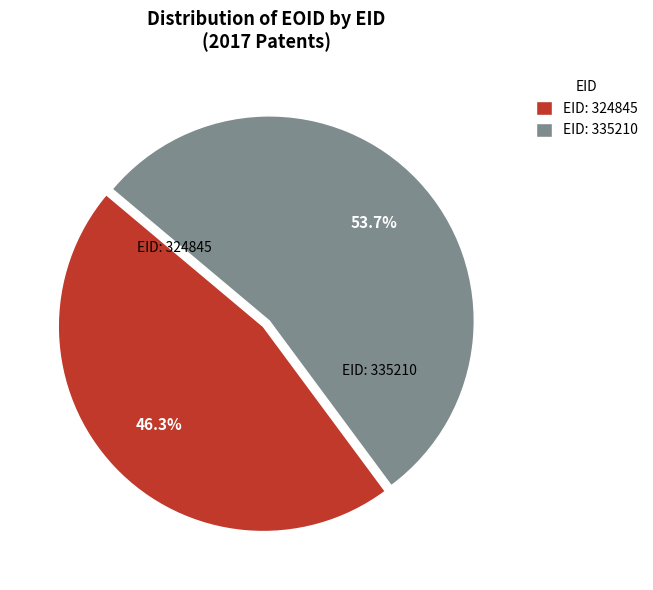

Does EID: 324845 account for over 50% of the chart?

No